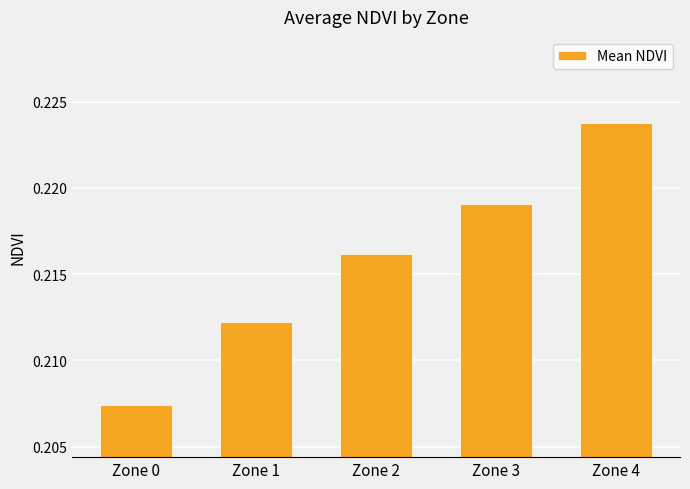

How many bars are there in total?

5